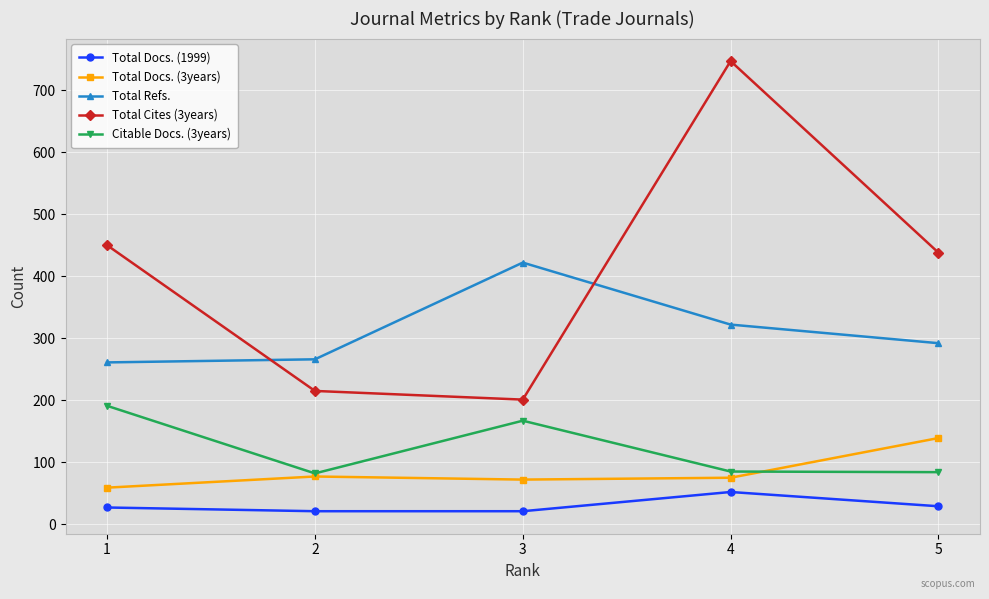

Rank the categories by Total Cites (3years) value from lowest to highest.

3, 2, 5, 1, 4